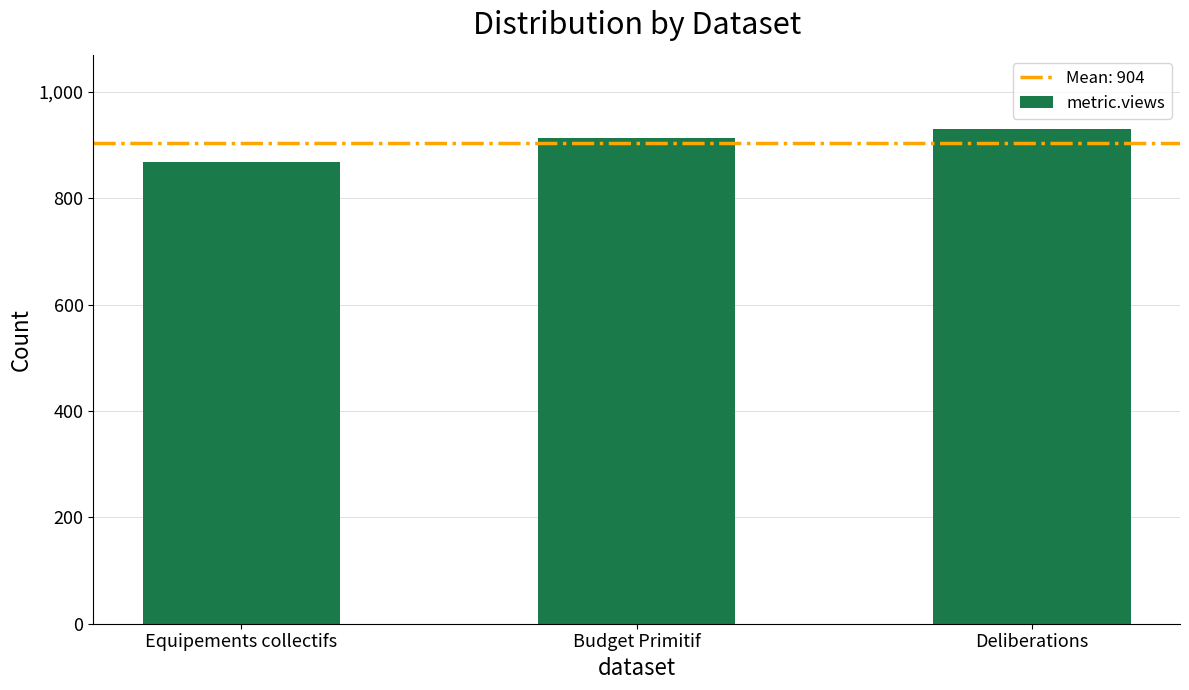

What is the difference between the values at Equipements collectifs and Deliberations?

62